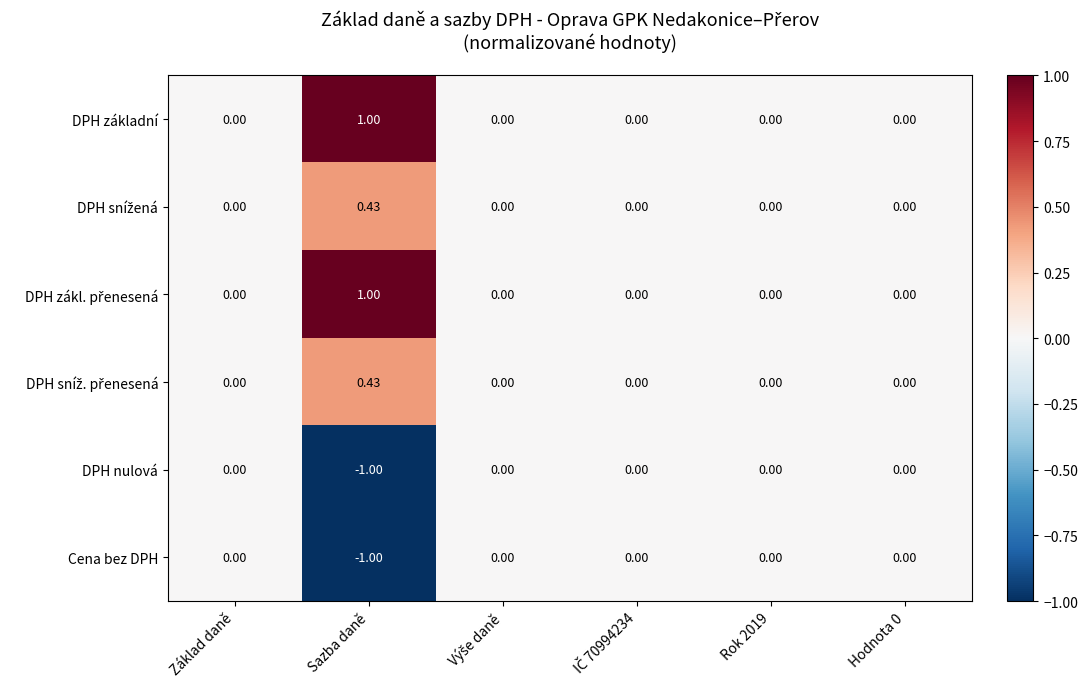

Which category has the highest value across all series?

Sazba daně